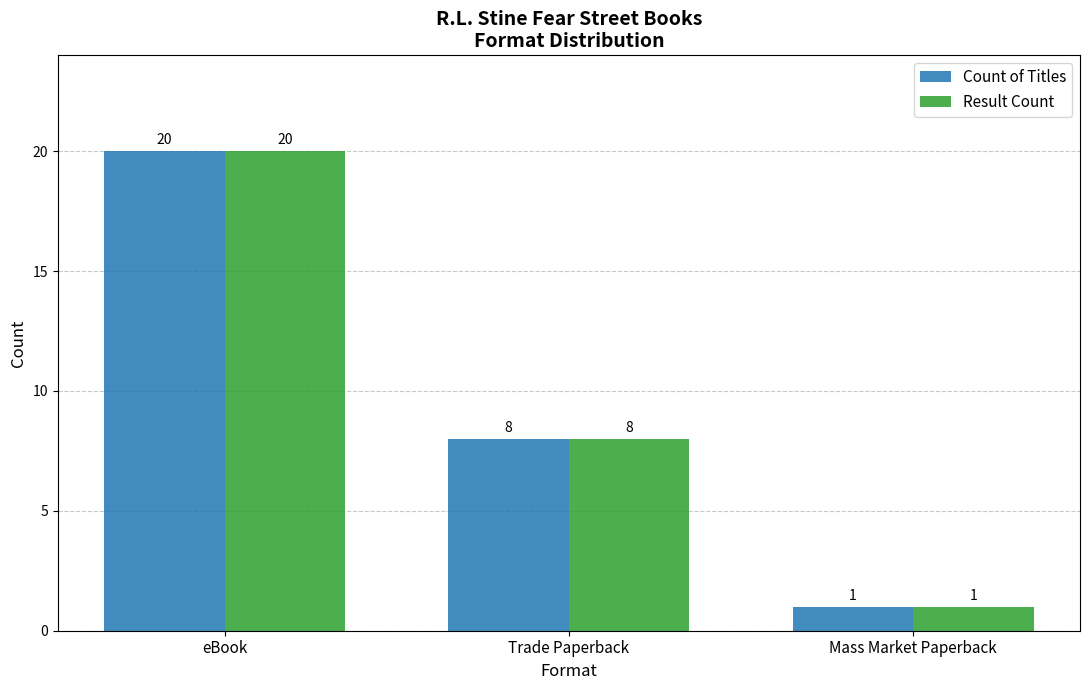

True or false: Result Count has a value of 36 at eBook.

False